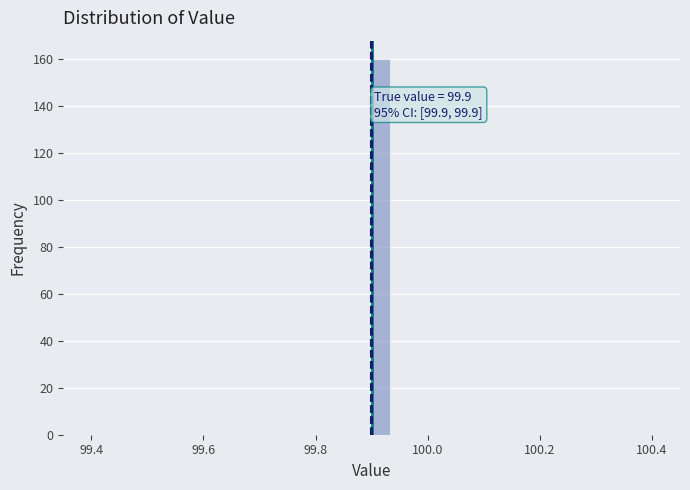

Around what value on the x-axis is the tallest bar? Give the approximate position of its centre, as read against the axis.

99.92